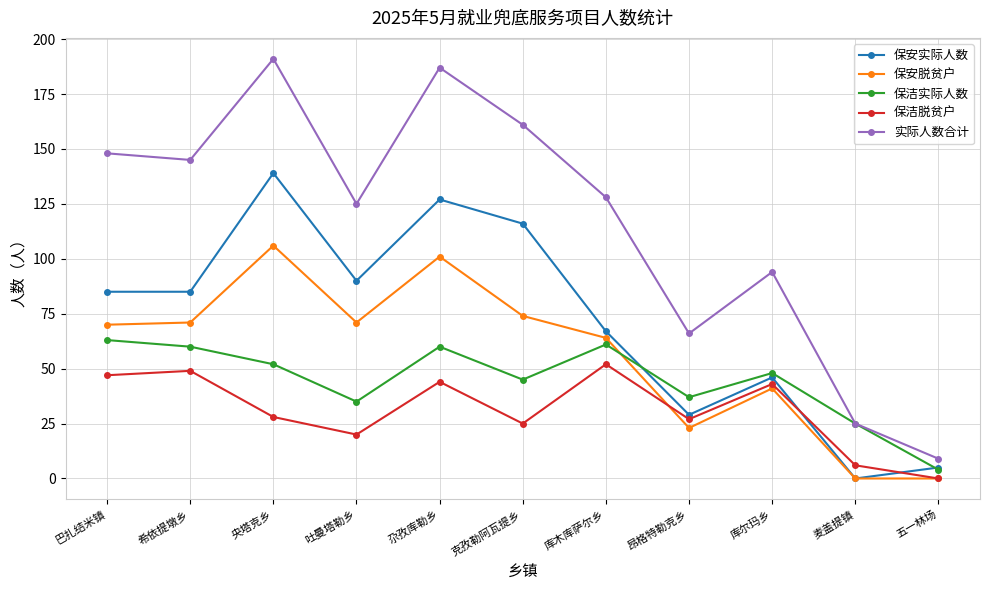

Rank the series at 尕孜库勒乡 from highest to lowest value.

实际人数合计, 保安实际人数, 保安脱贫户, 保洁实际人数, 保洁脱贫户